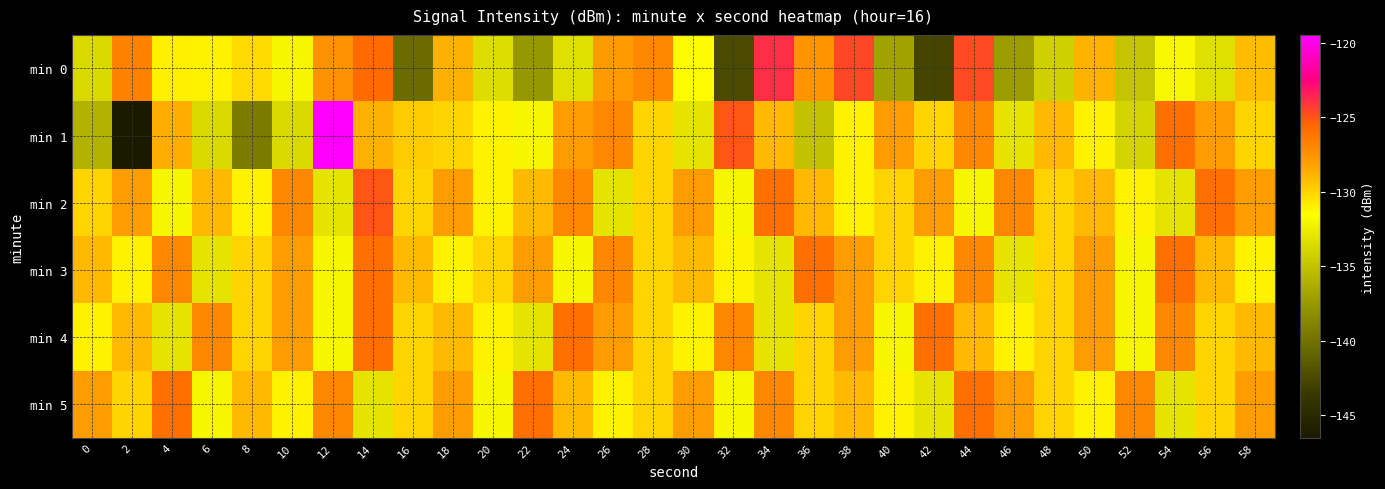

Rank the series at 12 from lowest to highest value.

min 2, min 3, min 4, min 0, min 5, min 1